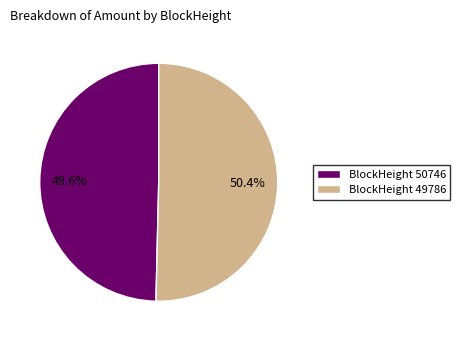

To the nearest percent, what is the difference between the largest and smallest slice percentages?

1%